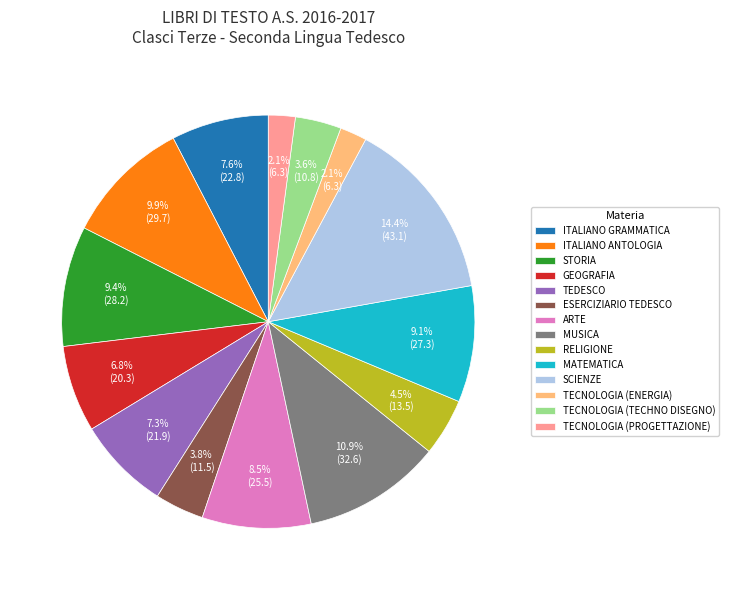

How many slices are in this pie chart?

14